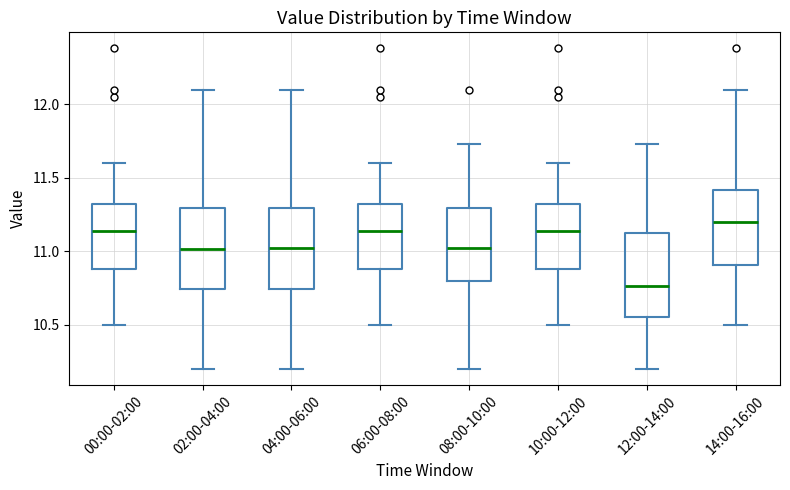

Reading left to right, transcribe this box plot: for each box, give where its median line is, the range the box spans, and where its two whiskers end, as read against the y-axis. The values are not printed on the chart, so give them approximately, as read against the axis.

00:00-02:00: median 11.15, box 10.90 to 11.30, whiskers 10.50 to 11.60
02:00-04:00: median 11.00, box 10.75 to 11.30, whiskers 10.20 to 12.10
04:00-06:00: median 11.05, box 10.75 to 11.30, whiskers 10.20 to 12.10
06:00-08:00: median 11.15, box 10.90 to 11.30, whiskers 10.50 to 11.60
08:00-10:00: median 11.05, box 10.80 to 11.30, whiskers 10.20 to 11.75
10:00-12:00: median 11.15, box 10.90 to 11.30, whiskers 10.50 to 11.60
12:00-14:00: median 10.75, box 10.55 to 11.10, whiskers 10.20 to 11.75
14:00-16:00: median 11.20, box 10.90 to 11.40, whiskers 10.50 to 12.10